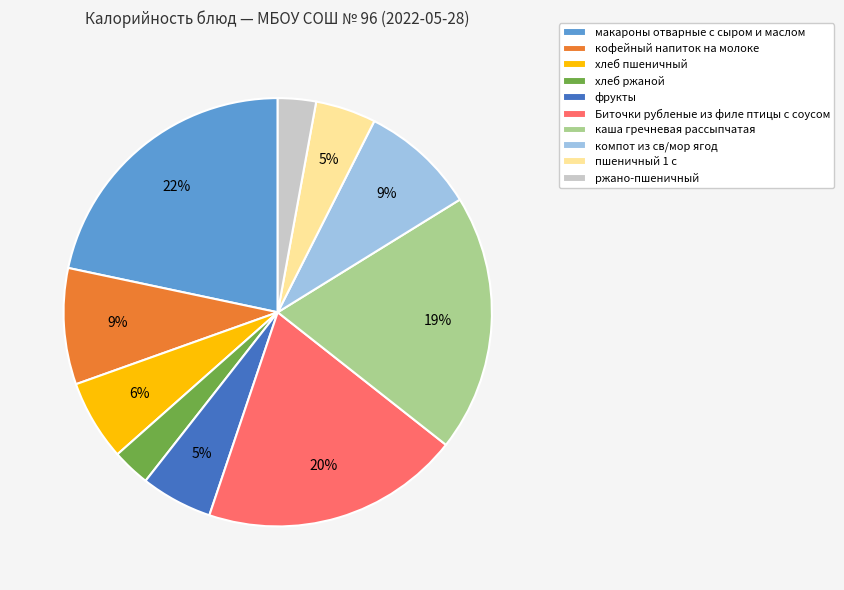

The каша гречневая рассыпчатая slice represents 29% of the pie. True or false?

False